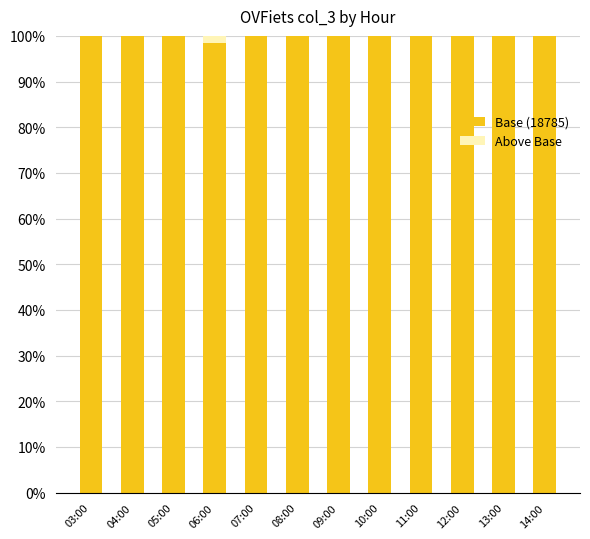

What is the sum of the Base (18785) values at 13:00 and 09:00?

200.0